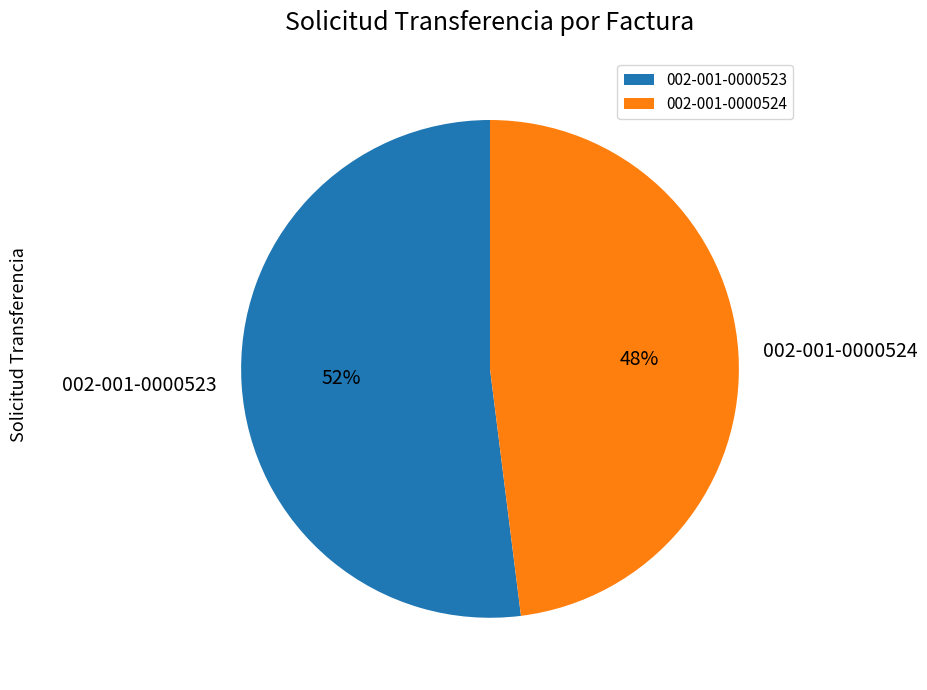

The 002-001-0000523 slice represents 52% of the pie. True or false?

True